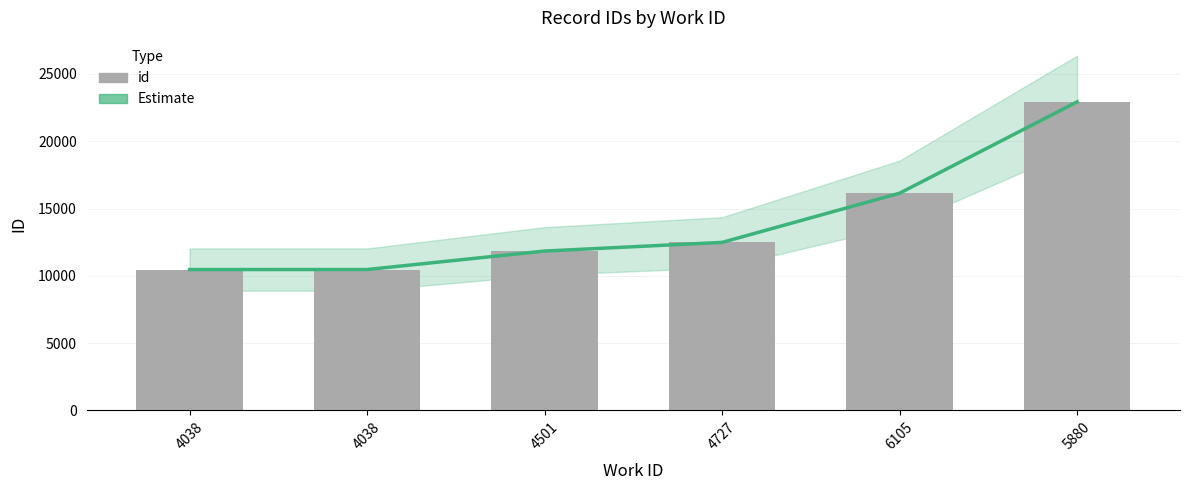

Reading left to right, transcribe all the data shown in this chart.

Estimate: 10463	10464	11838	12481	16136	22923
id: 10463	10464	11838	12481	16136	22923